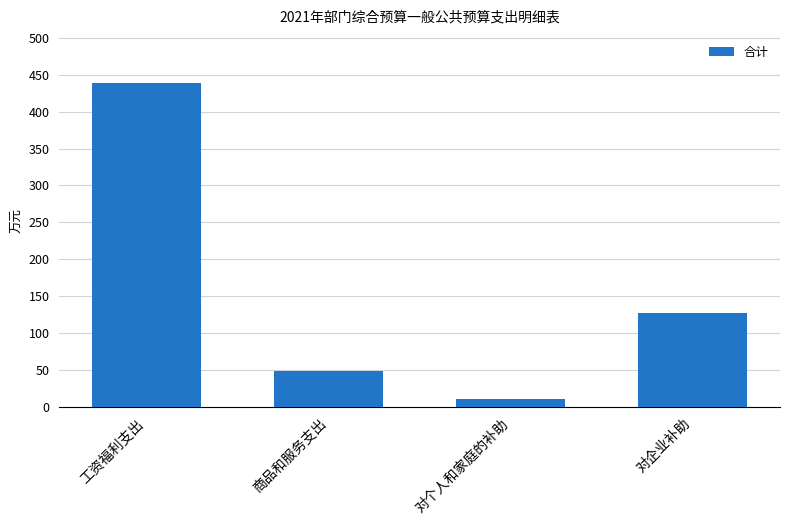

How many bars are there in total?

4